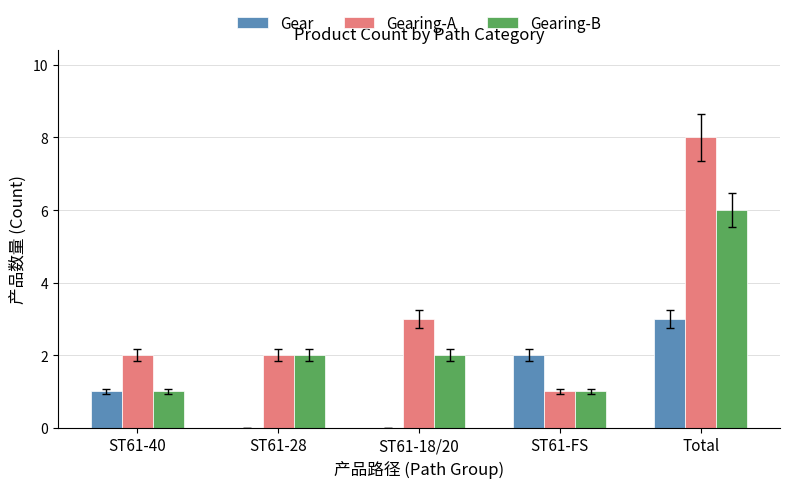

What are all the series names shown in the legend?

Gear, Gearing-A, Gearing-B